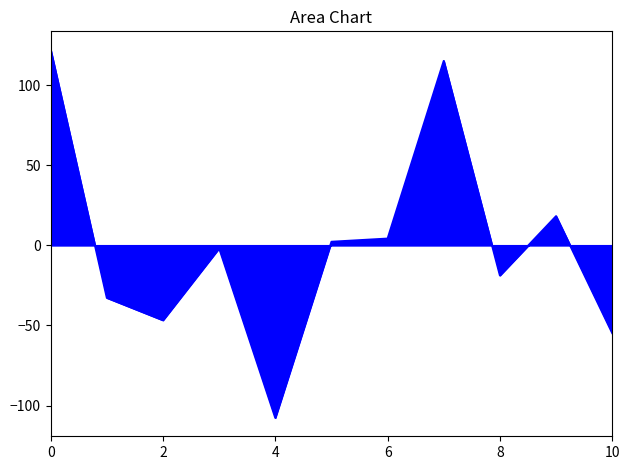

What is the greatest value displayed?

122.3